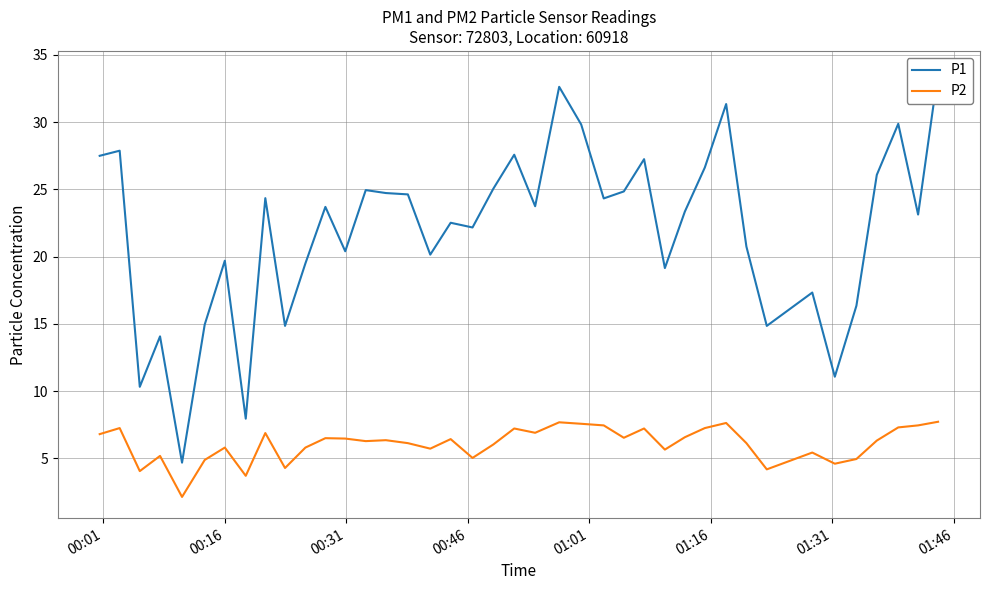

Reading left to right, what are all the values shown in this chart?

P1: 27.5	27.9	10.3	14.1	4.7	14.9	19.7	8.0	24.4	14.8	19.5	23.7	20.4	24.9	24.7	24.6	20.1	22.5	22.2	25.1	27.6	23.8	32.6	29.8	24.3	24.9	27.2	19.1	23.4	26.6	31.4	20.8	14.8	17.3	11.1	16.4	26.1	29.9	23.1	33.7
P2: 6.8	7.2	4.0	5.2	2.1	4.9	5.8	3.7	6.9	4.3	5.8	6.5	6.5	6.3	6.3	6.1	5.7	6.4	5.0	6.0	7.2	6.9	7.7	7.6	7.5	6.5	7.2	5.7	6.6	7.2	7.6	6.1	4.2	5.4	4.6	5.0	6.3	7.3	7.5	7.7